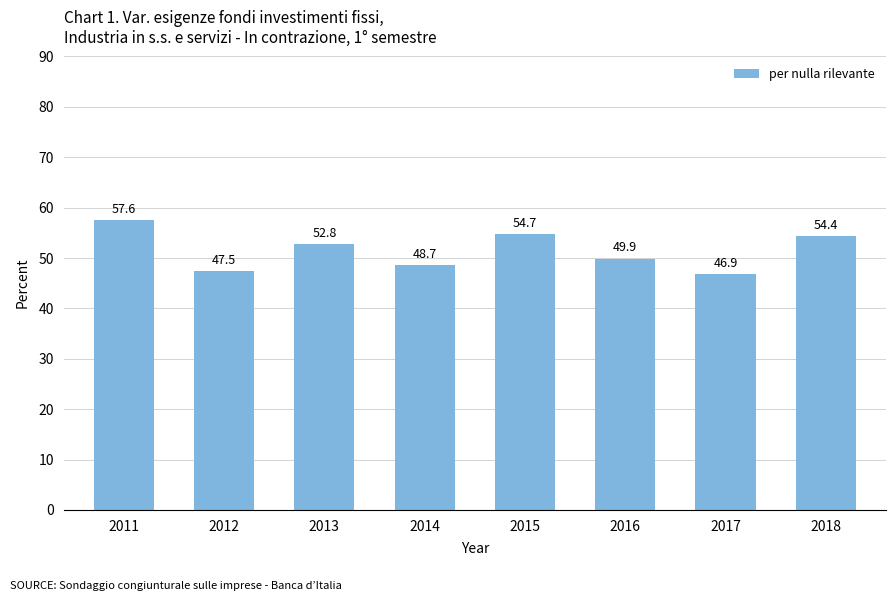

Reading left to right, what are all the values shown in this chart?

2011=57.6	2012=47.5	2013=52.8	2014=48.7	2015=54.7	2016=49.9	2017=46.9	2018=54.4